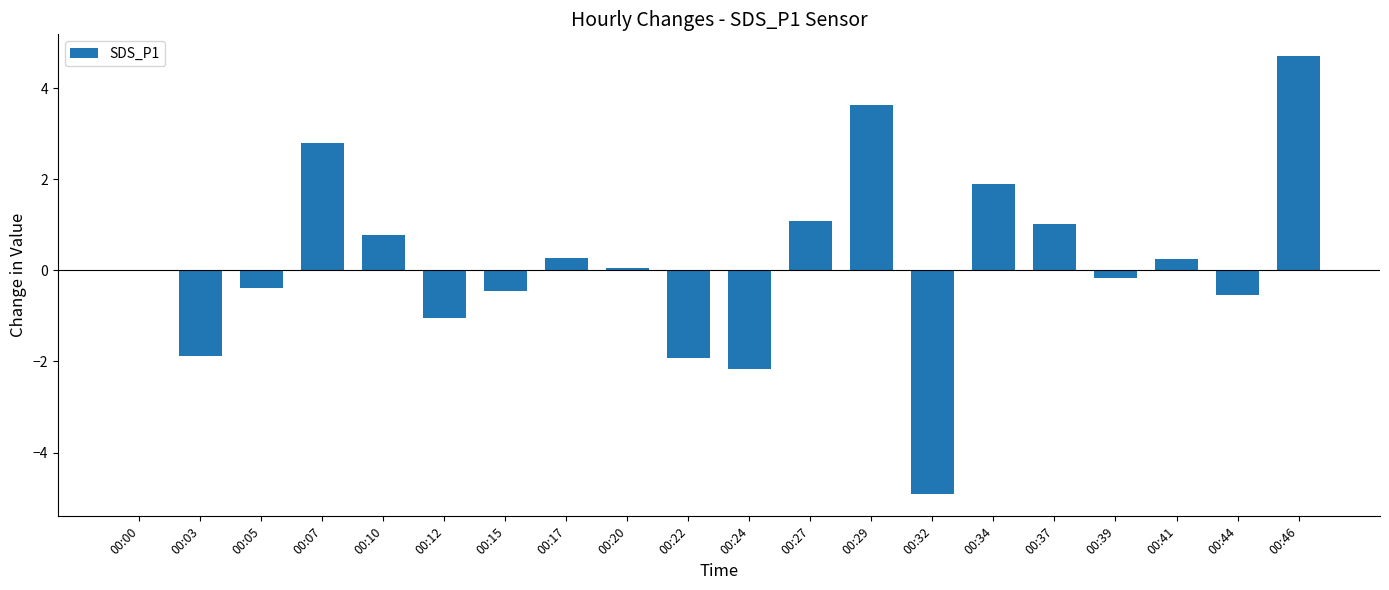

Is it true that the value at 00:46 is 4.7?

True